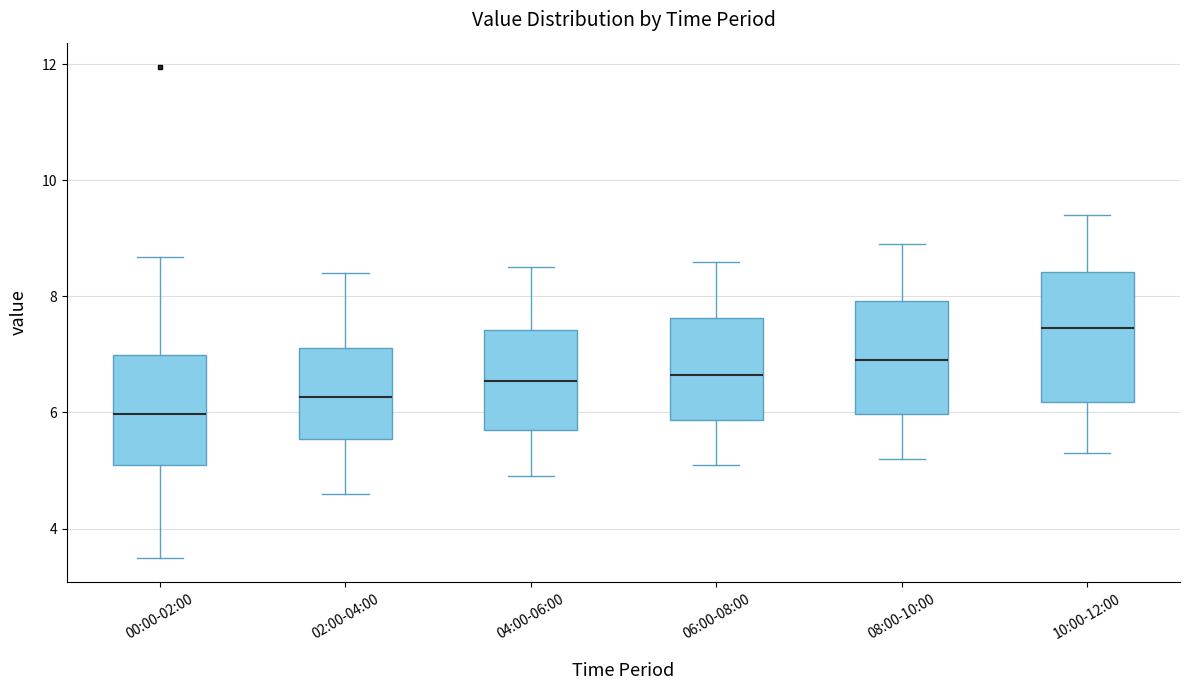

Reading left to right, read every box against the y-axis: the position of its median line, the range the box covers, and the ends of its whiskers. The values are not printed on the chart, so give them approximately, as read against the axis.

00:00-02:00: median 6.0, box 5.2 to 7.0, whiskers 3.6 to 8.6
02:00-04:00: median 6.2, box 5.6 to 7.2, whiskers 4.6 to 8.4
04:00-06:00: median 6.6, box 5.8 to 7.4, whiskers 5.0 to 8.6
06:00-08:00: median 6.6, box 5.8 to 7.6, whiskers 5.2 to 8.6
08:00-10:00: median 7.0, box 6.0 to 8.0, whiskers 5.2 to 9.0
10:00-12:00: median 7.4, box 6.2 to 8.4, whiskers 5.4 to 9.4